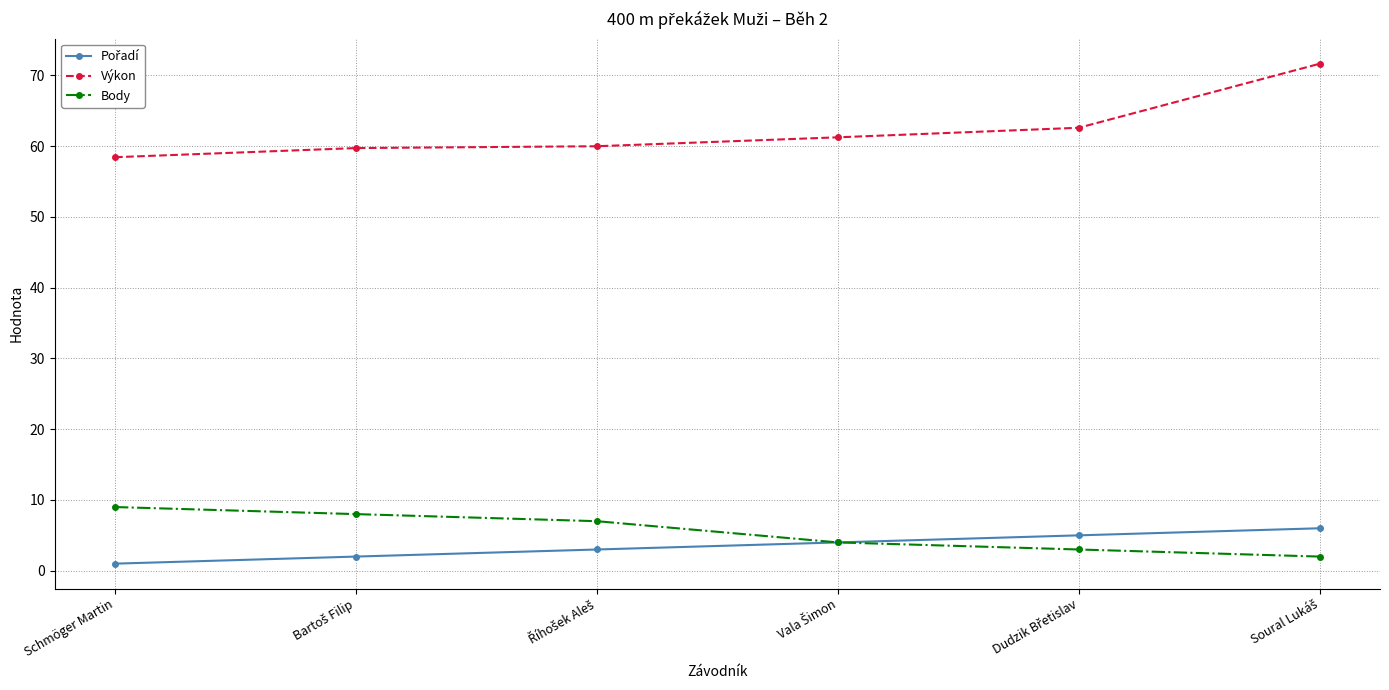

Which series has the largest total across all categories?

Výkon